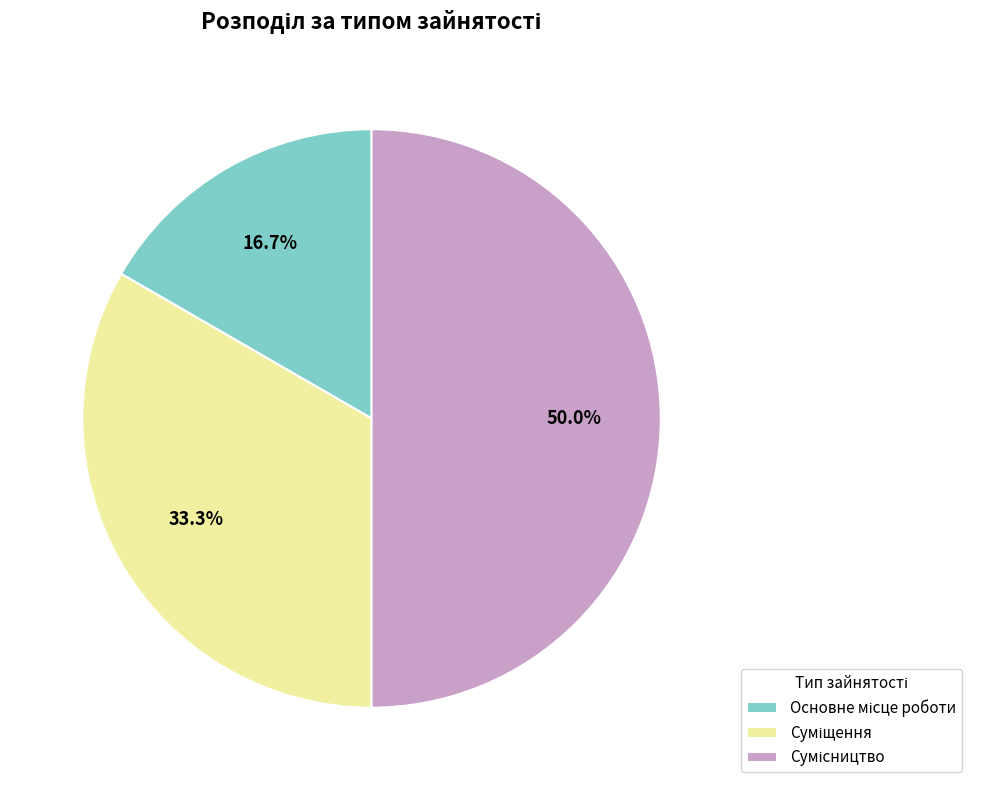

Rank the categories by value from lowest to highest.

Основне місце роботи, Суміщення, Сумісництво